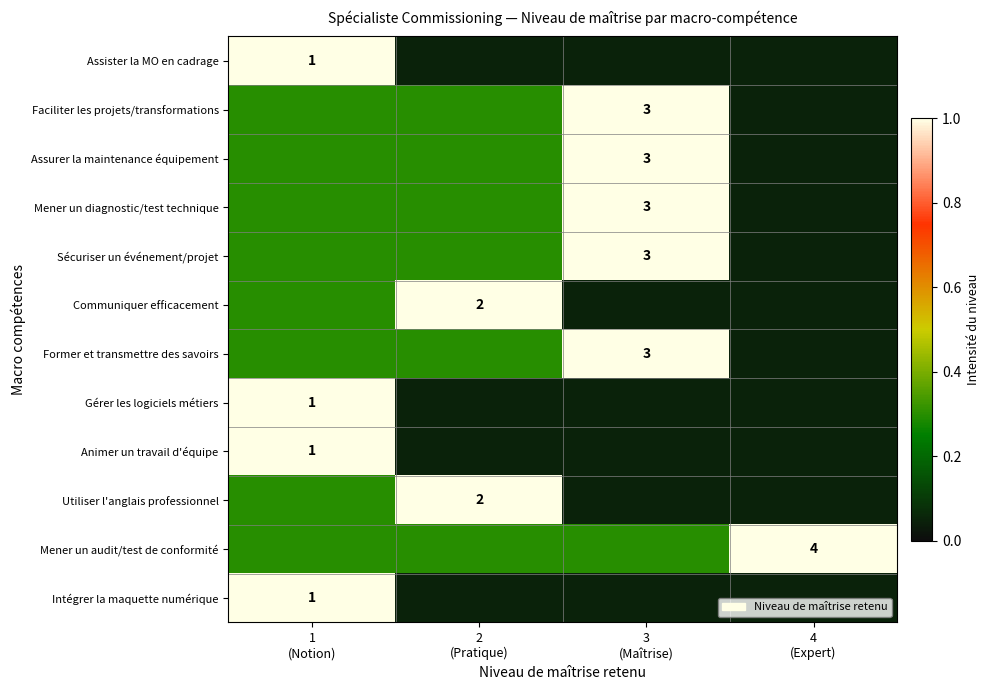

Where is Former et transmettre des savoirs nearest to the value 0?

4 (Expert)